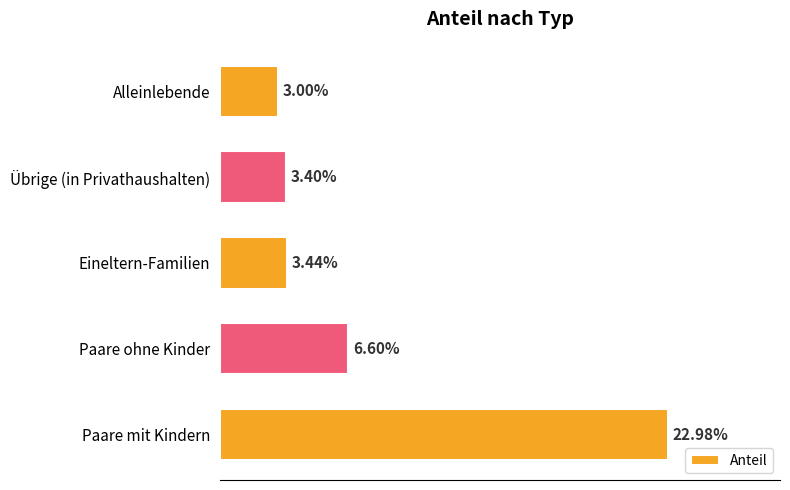

Where is the data nearest to the value 12?

Paare ohne Kinder